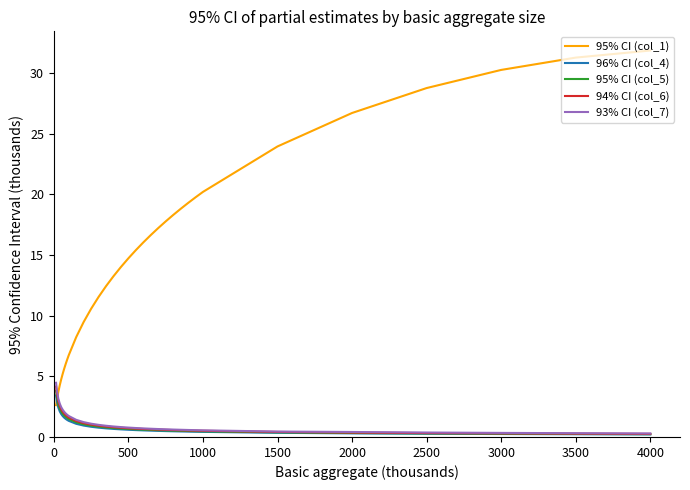

Which series has the widest spread of values?

95% CI (col_1)